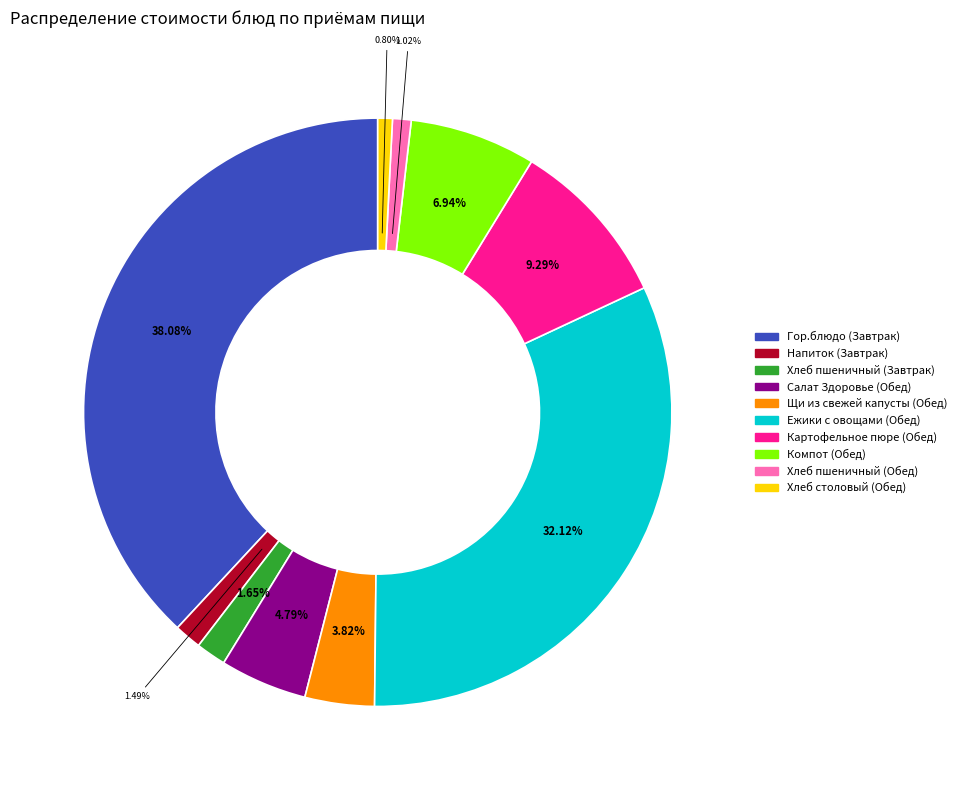

Which category has the biggest portion of the pie?

Гор.блюдо (Завтрак)